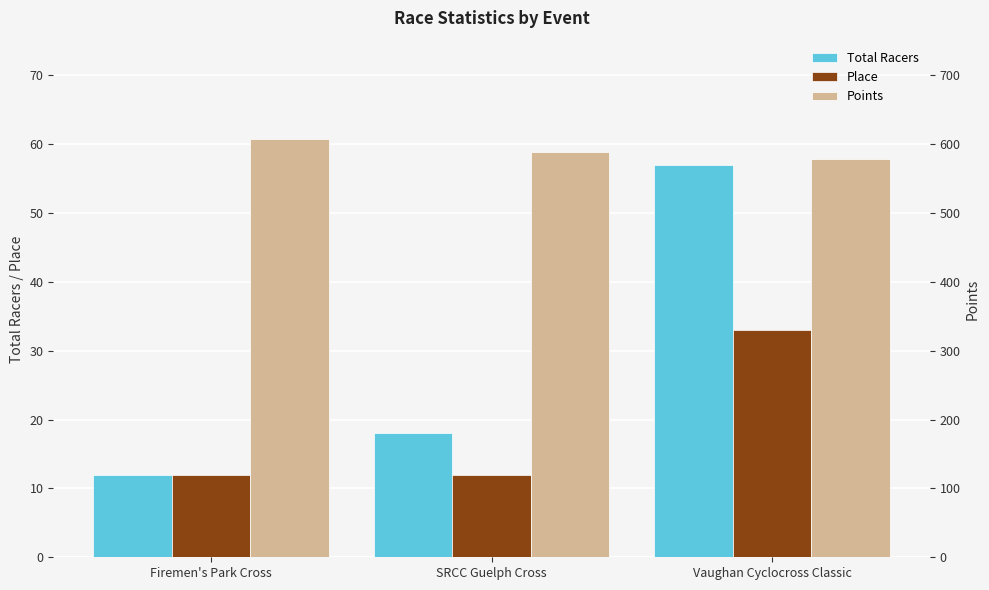

True or false: Place has a value of 12.0 at Firemen's Park Cross.

True